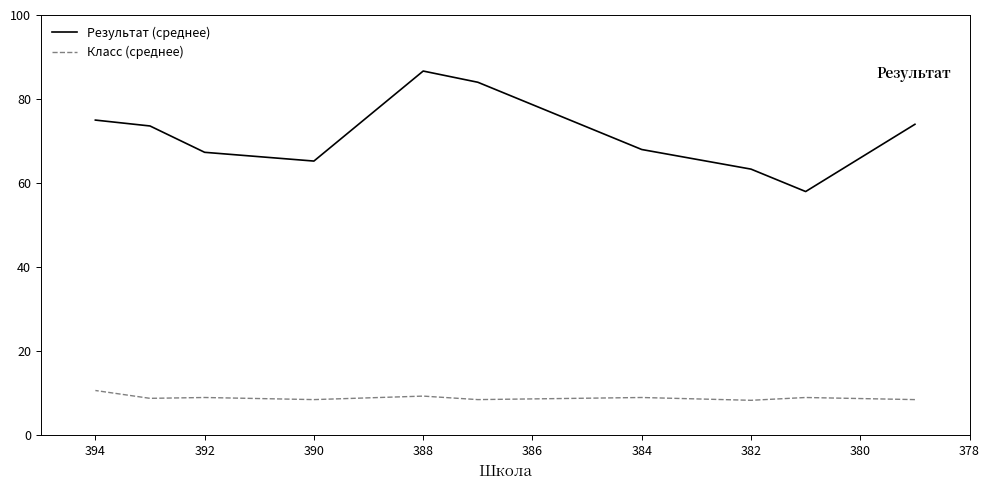

Reading right to left, transcribe all the data shown in this chart.

Результат (среднее): 75.0	73.6	67.3	65.2	86.7	84.0	68.0	63.3	58.0	74.0
Класс (среднее): 10.7	8.8	9.0	8.5	9.3	8.5	9.0	8.3	9.0	8.5